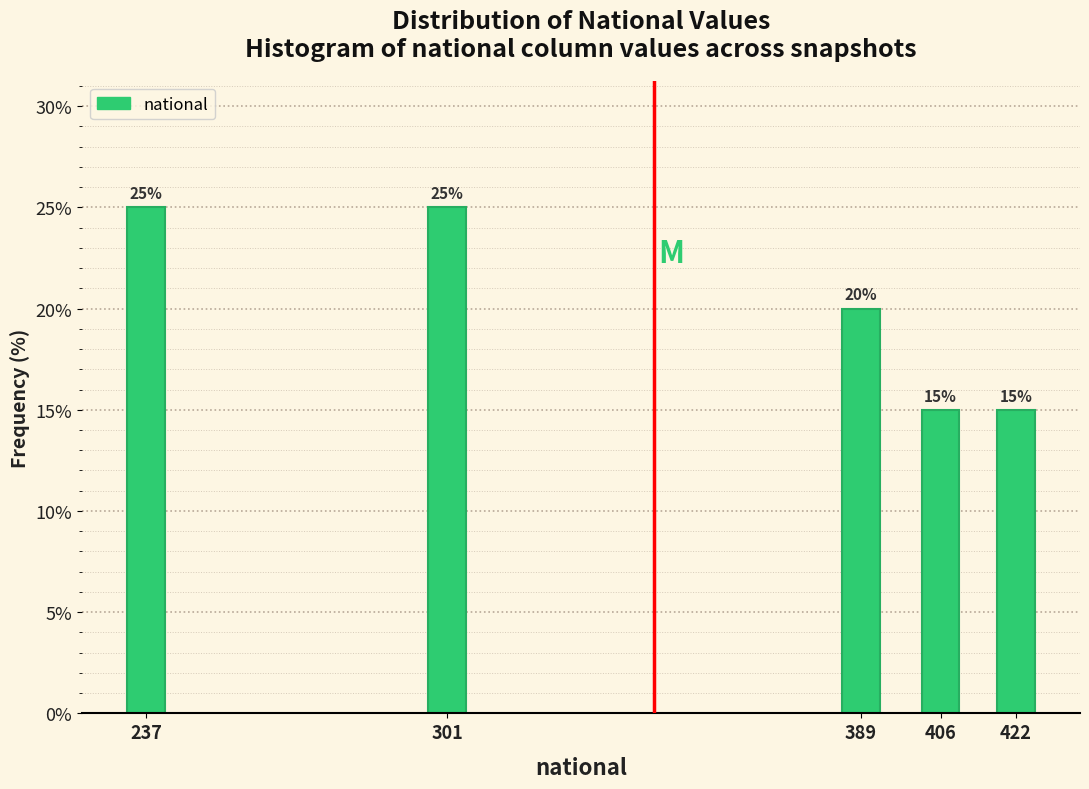

Reading left to right, extract all data points from this chart.

237=25	301=25	389=20	406=15	422=15